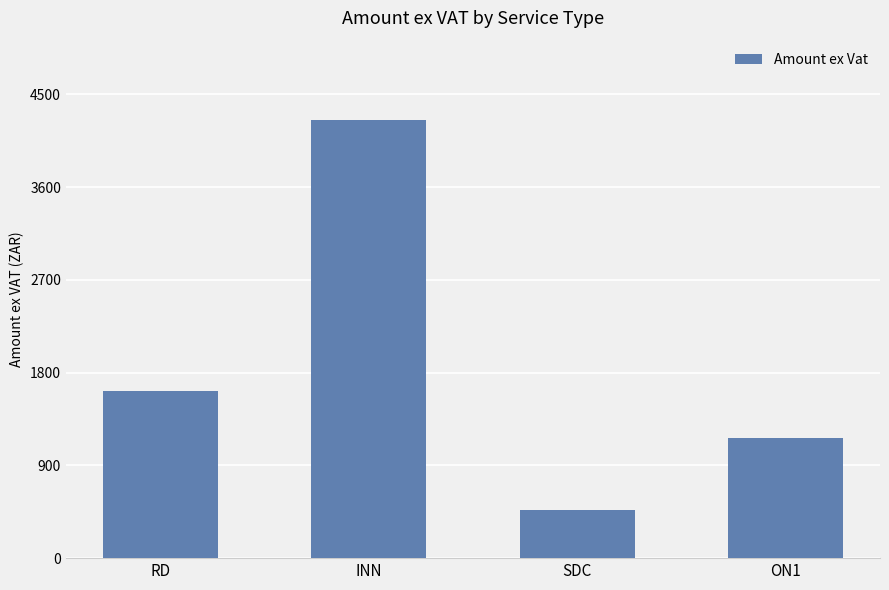

Between INN and RD, which is larger?

INN